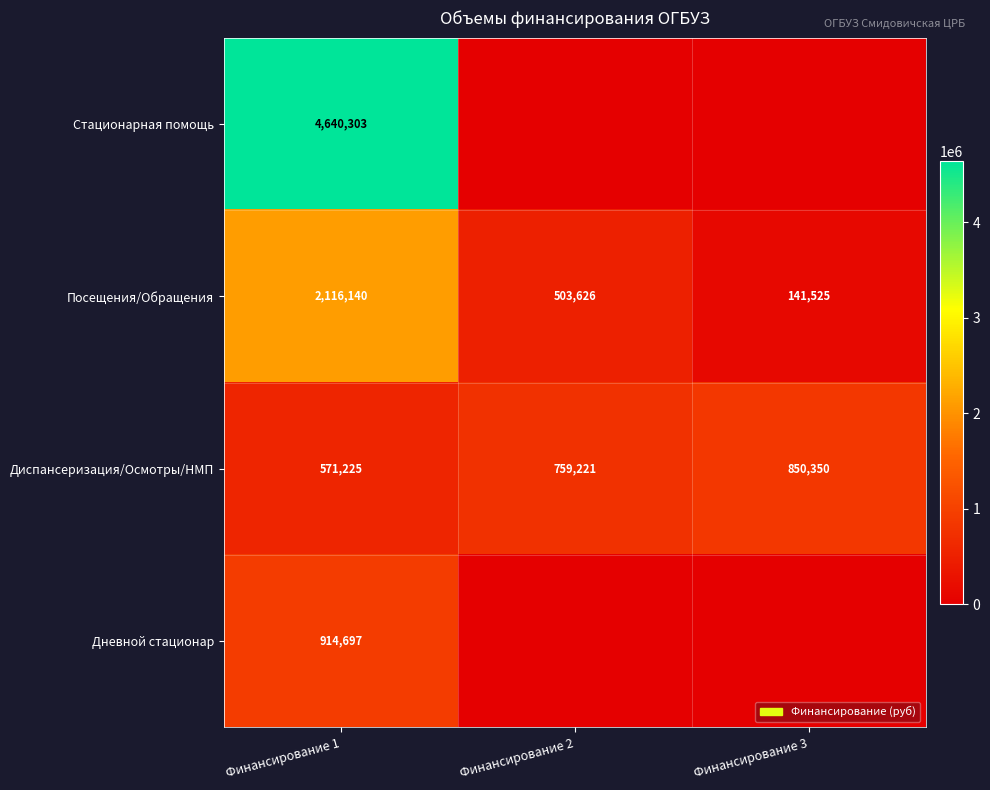

What is the spread (max minus min) of values at Финансирование 1?

4069078